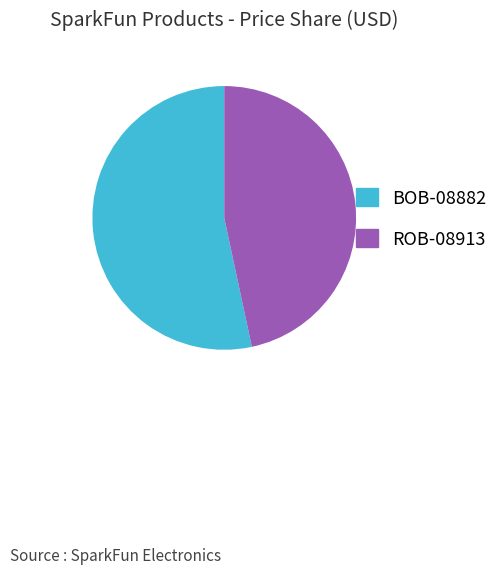

What is the smallest slice in the pie chart?

ROB-08913